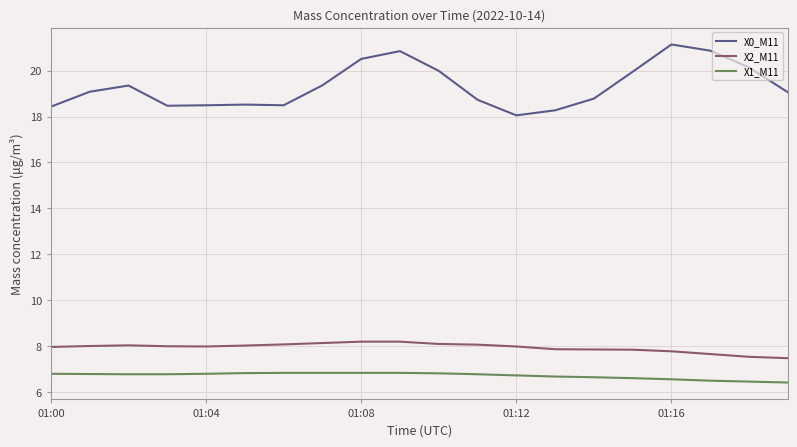

Which series has the largest total across all categories?

X0_M11